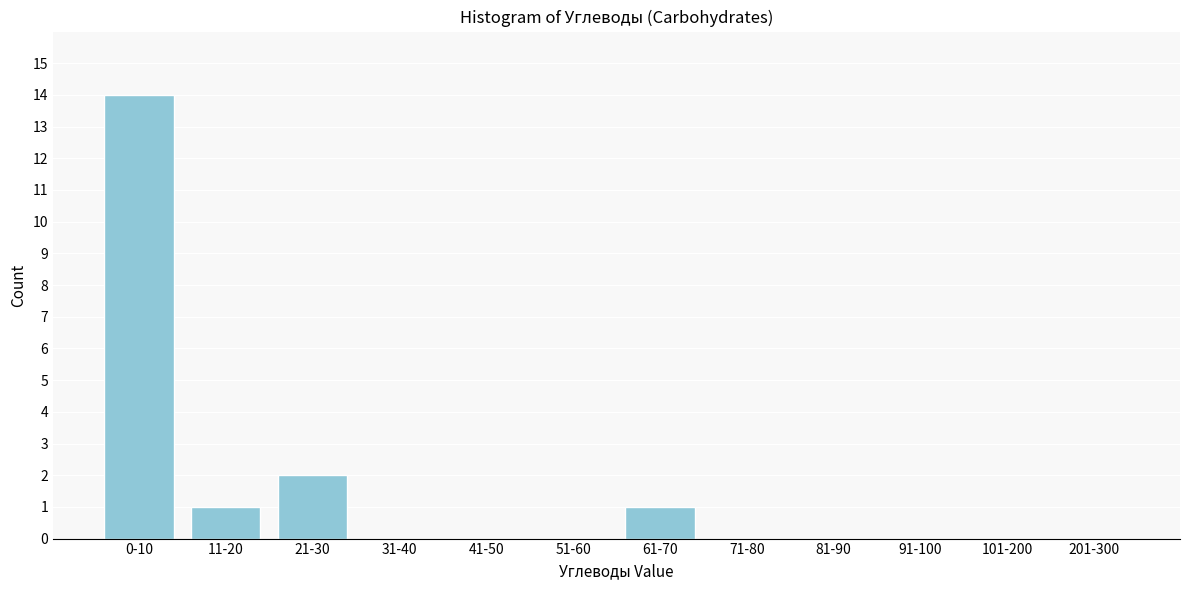

Reading right to left, list all the values displayed in this chart.

201-300=0	101-200=0	91-100=0	81-90=0	71-80=0	61-70=1	51-60=0	41-50=0	31-40=0	21-30=2	11-20=1	0-10=14